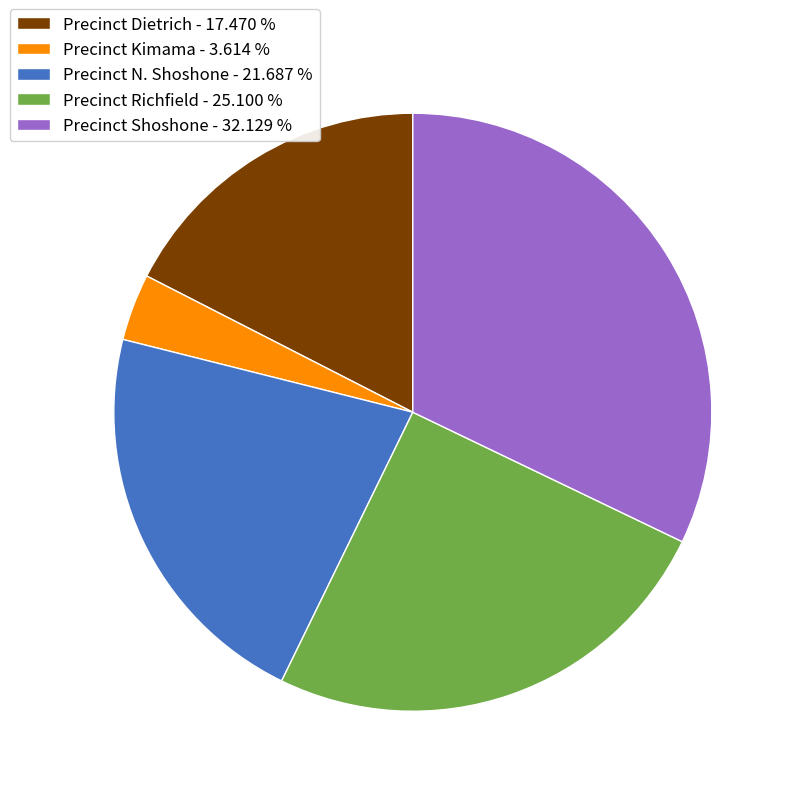

Which has a higher value, Precinct N. Shoshone - 21.687 % or Precinct Richfield - 25.100 %?

Precinct Richfield - 25.100 %